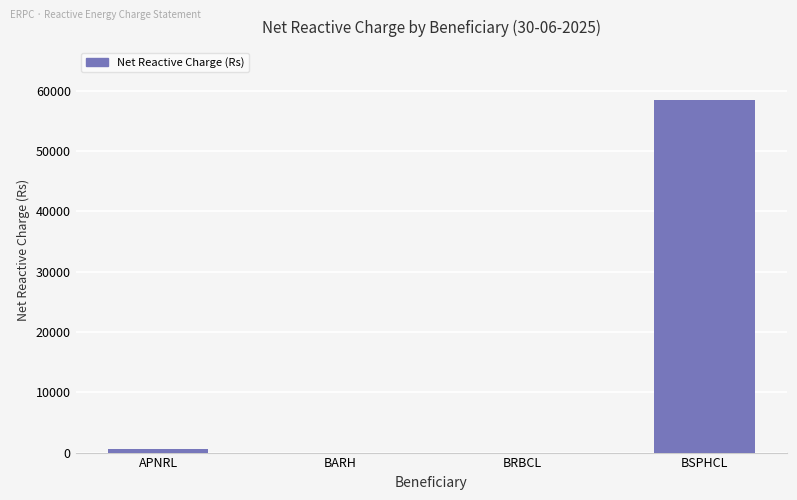

Count the number of data series in this chart.

1